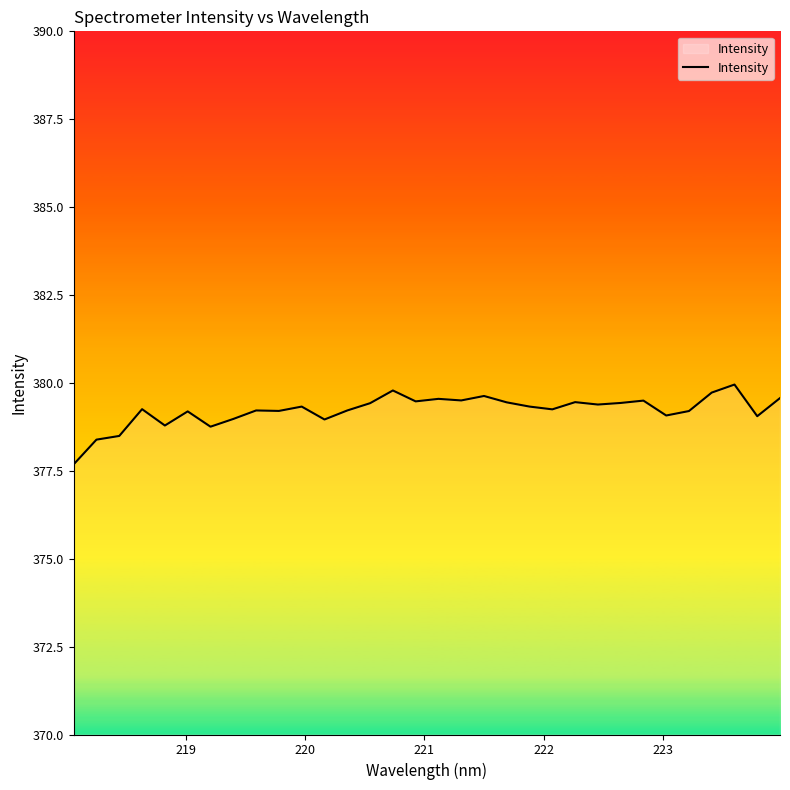

What is the difference between the maximum and minimum values?

2.3